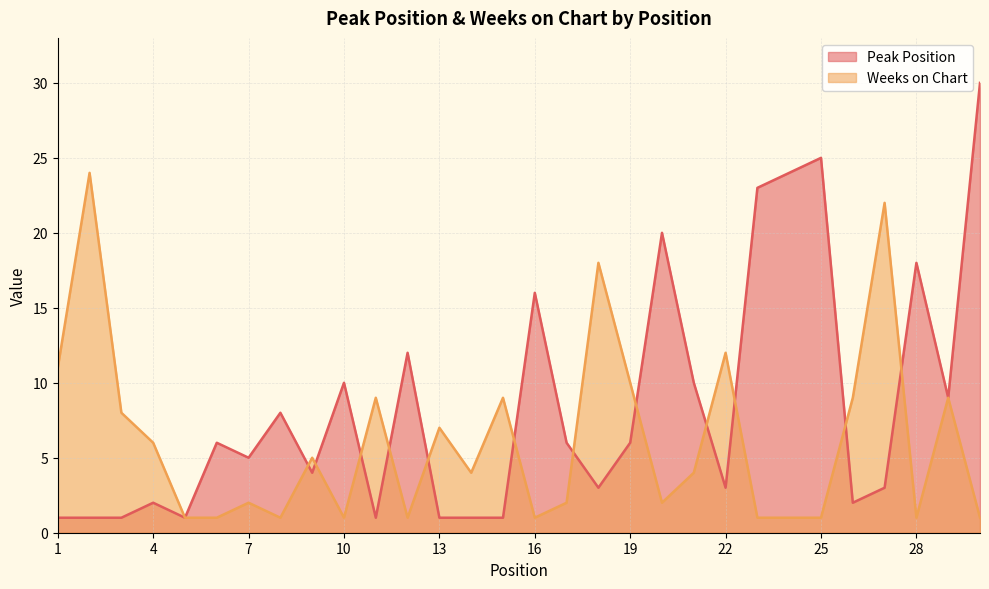

How many series are shown in this chart?

2